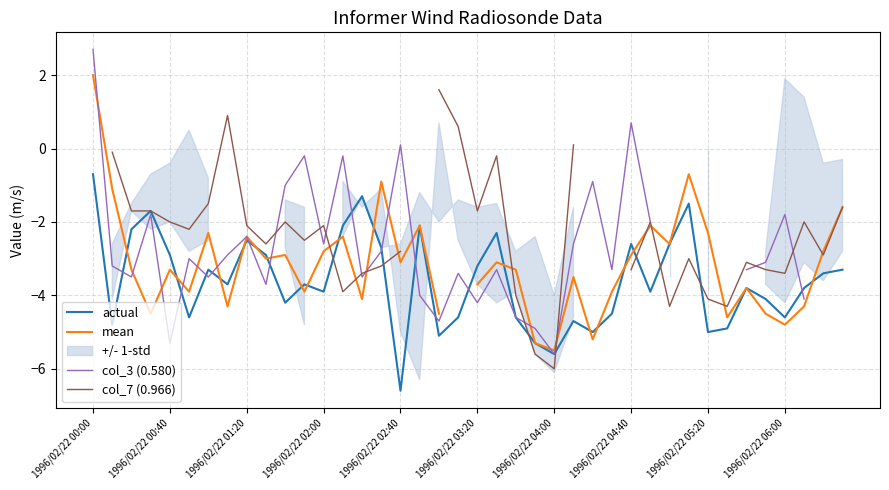

True or false: col_7 (0.966) has more than 1 interior local peaks.

True